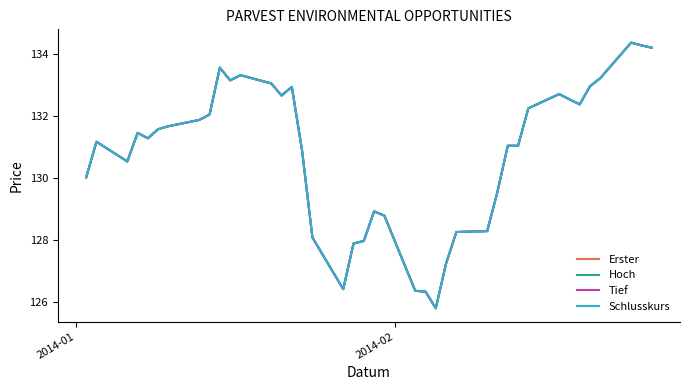

In Tief, how many points are higher than both neighbors (excluding endpoints)?

9